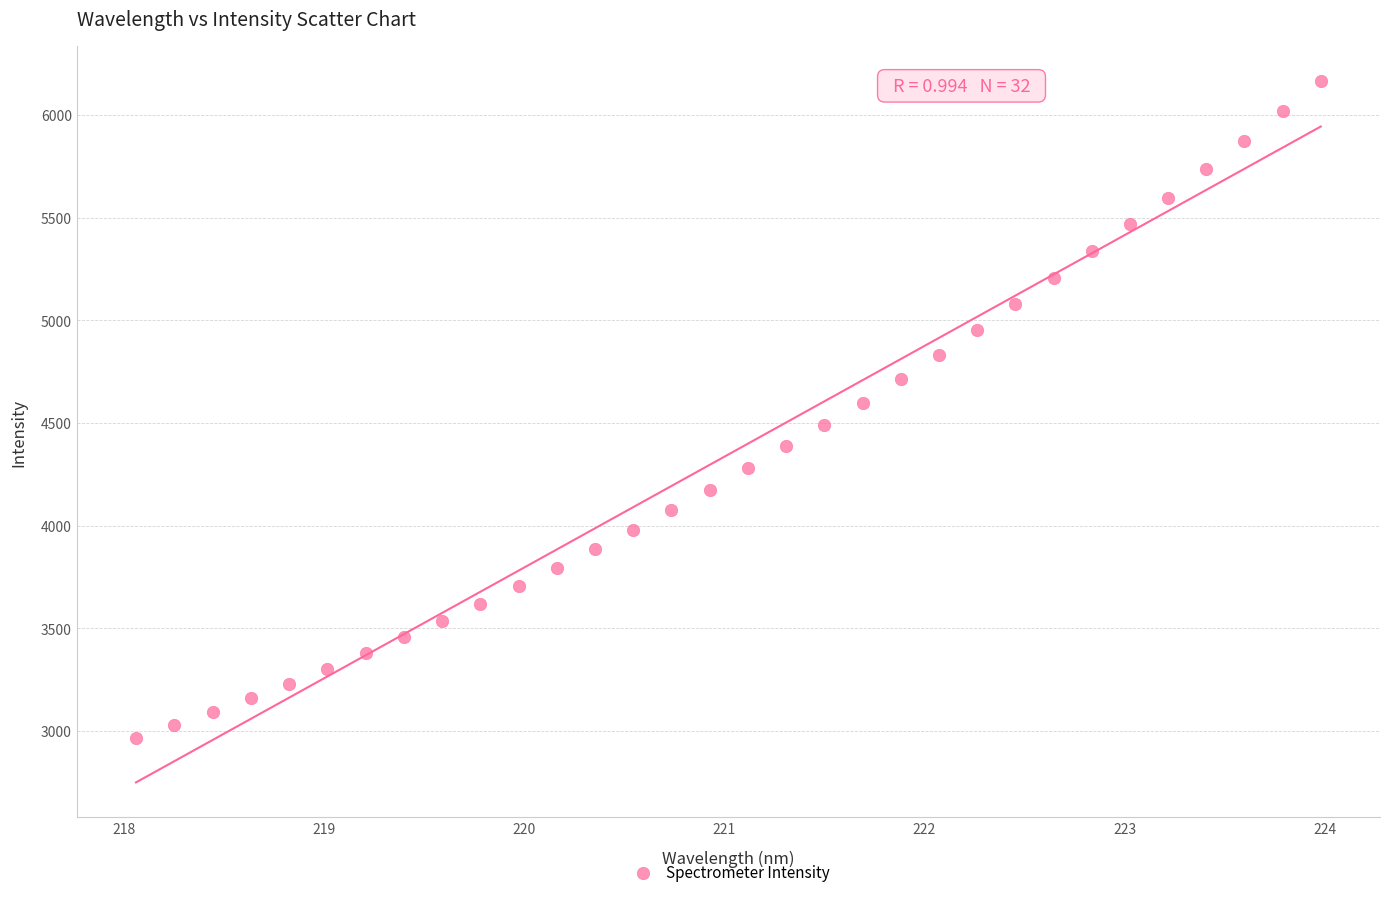

What is the range of Y values (max minus min)?

3200.7